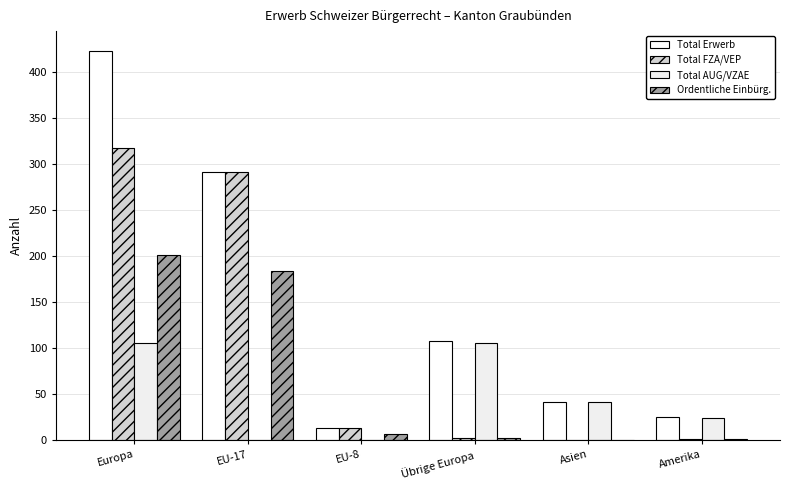

Are the bars horizontal?

No